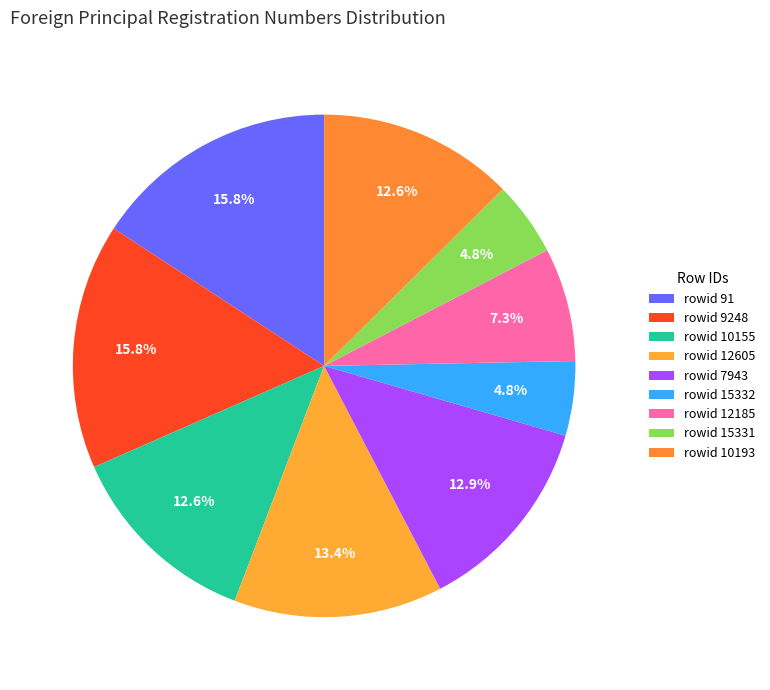

Does any single category account for the majority?

No